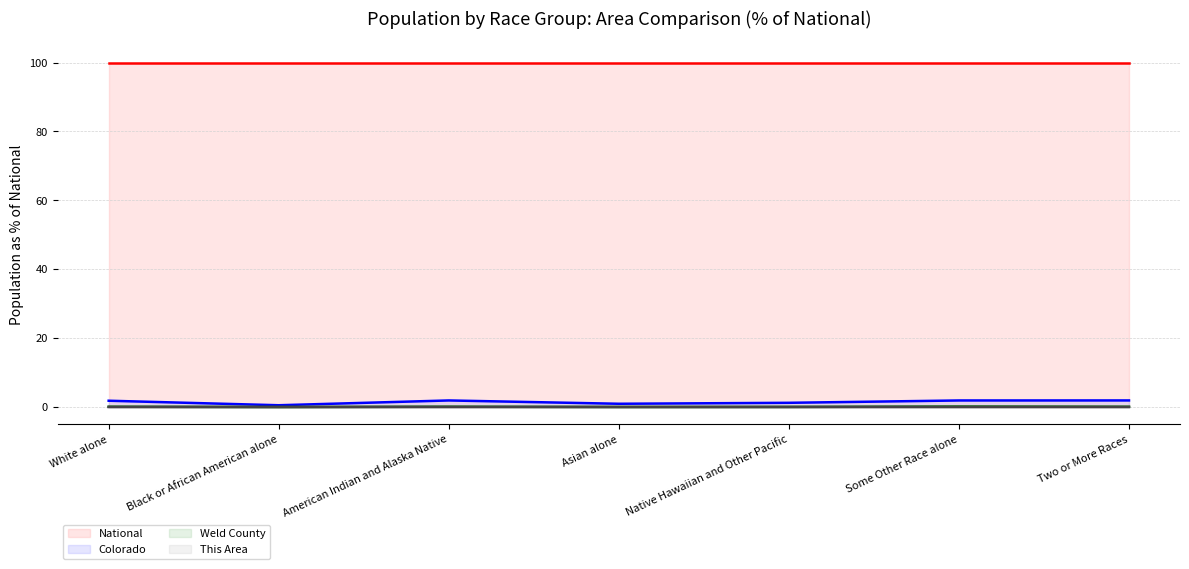

What position from the right is White alone?

7